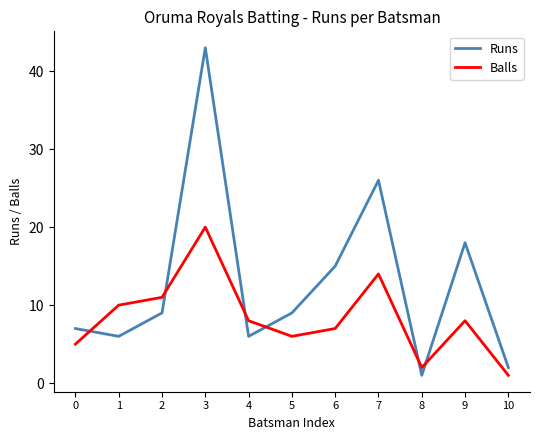

The value of Runs at 3 is 74. True or false?

False